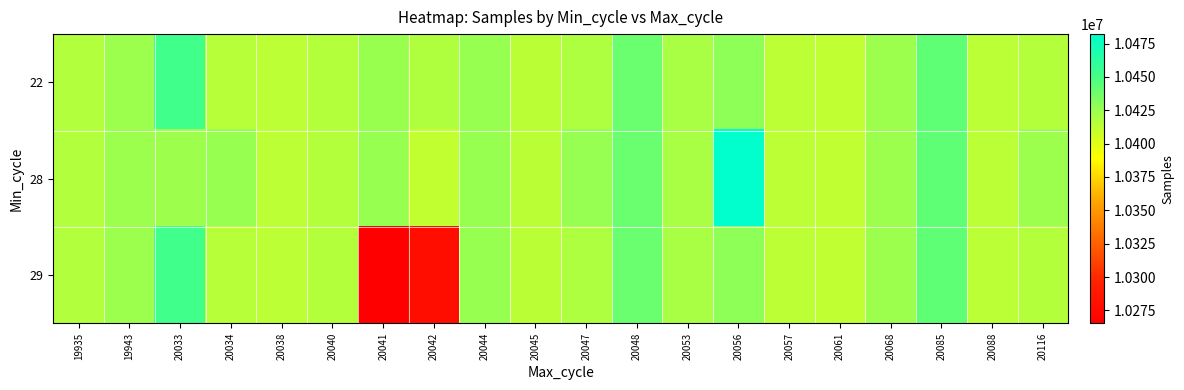

Rank the series by their maximum value, from highest to lowest.

28, 22, 29